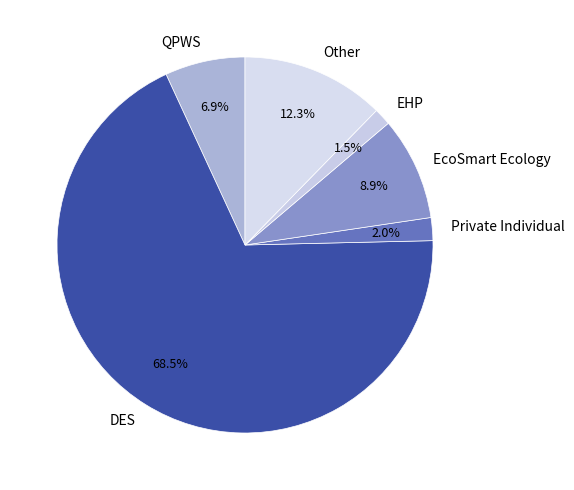

What is the largest slice in the pie chart?

DES